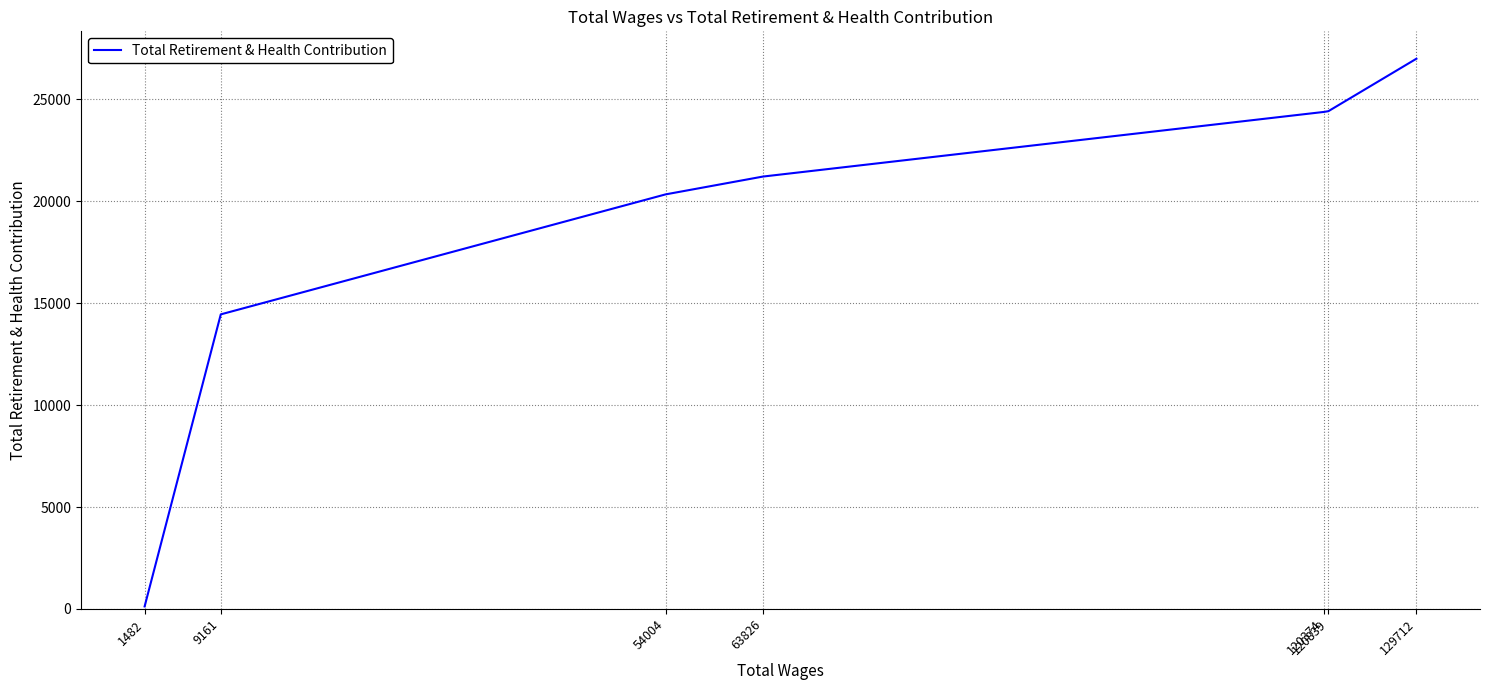

True or false: the data shows 8482 at 63826.

False